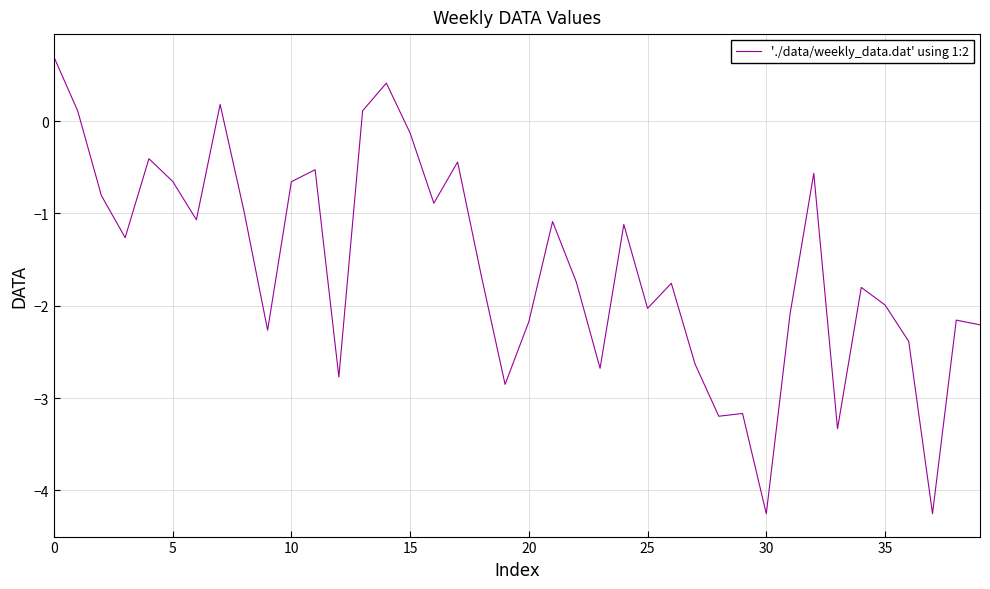

What is the greatest value displayed?

0.7